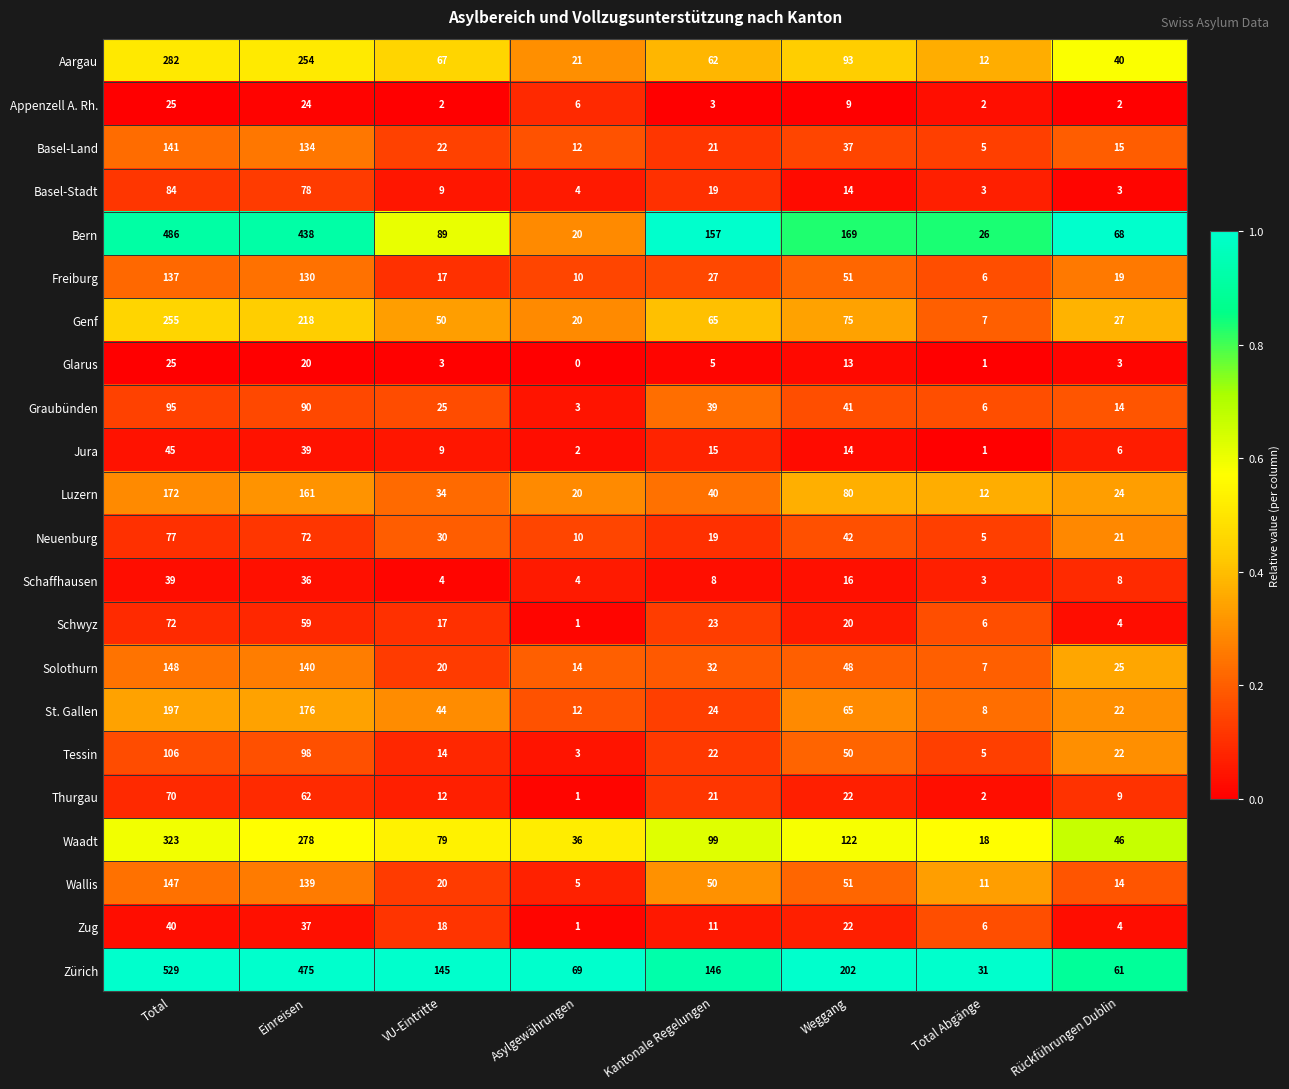

Rank the categories by Thurgau value from lowest to highest.

Asylgewährungen, Total Abgänge, Rückführungen Dublin, VU-Eintritte, Kantonale Regelungen, Weggang, Einreisen, Total